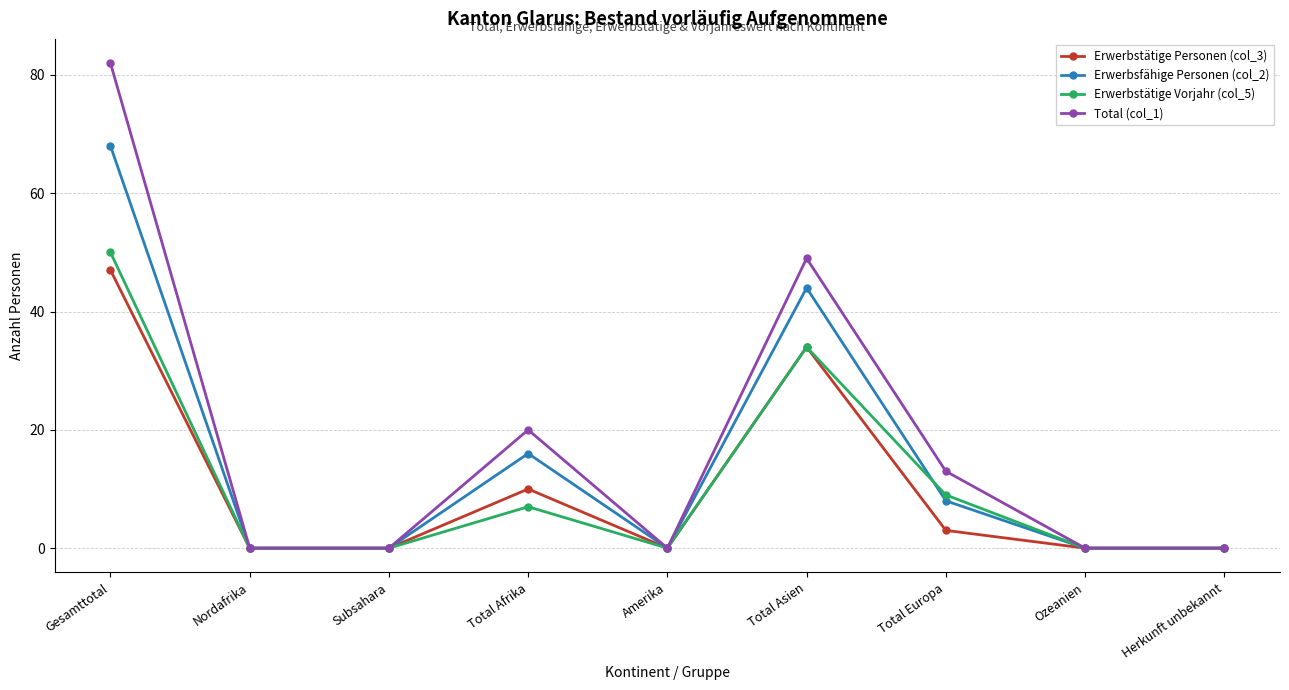

At which label is Total (col_1) closest to 41?

Total Asien